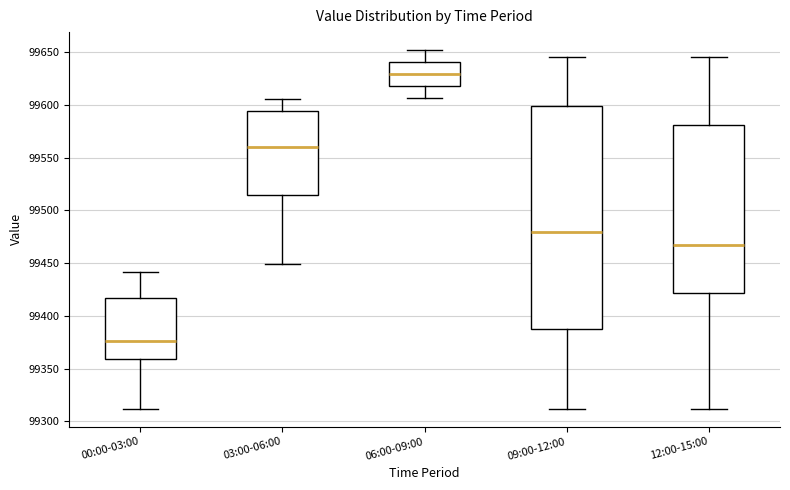

Reading left to right, read every box against the y-axis: the position of its median line, the range the box covers, and the ends of its whiskers. The values are not printed on the chart, so give them approximately, as read against the axis.

00:00-03:00: median 99375, box 99360 to 99415, whiskers 99310 to 99440
03:00-06:00: median 99560, box 99515 to 99595, whiskers 99450 to 99605
06:00-09:00: median 99630, box 99620 to 99640, whiskers 99605 to 99650
09:00-12:00: median 99480, box 99385 to 99600, whiskers 99310 to 99645
12:00-15:00: median 99465, box 99420 to 99580, whiskers 99310 to 99645